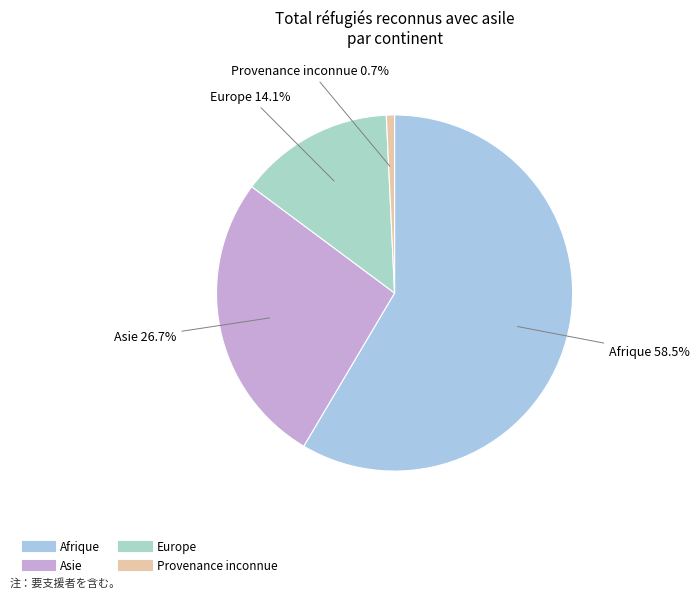

Does Afrique represent more than half of the total?

Yes